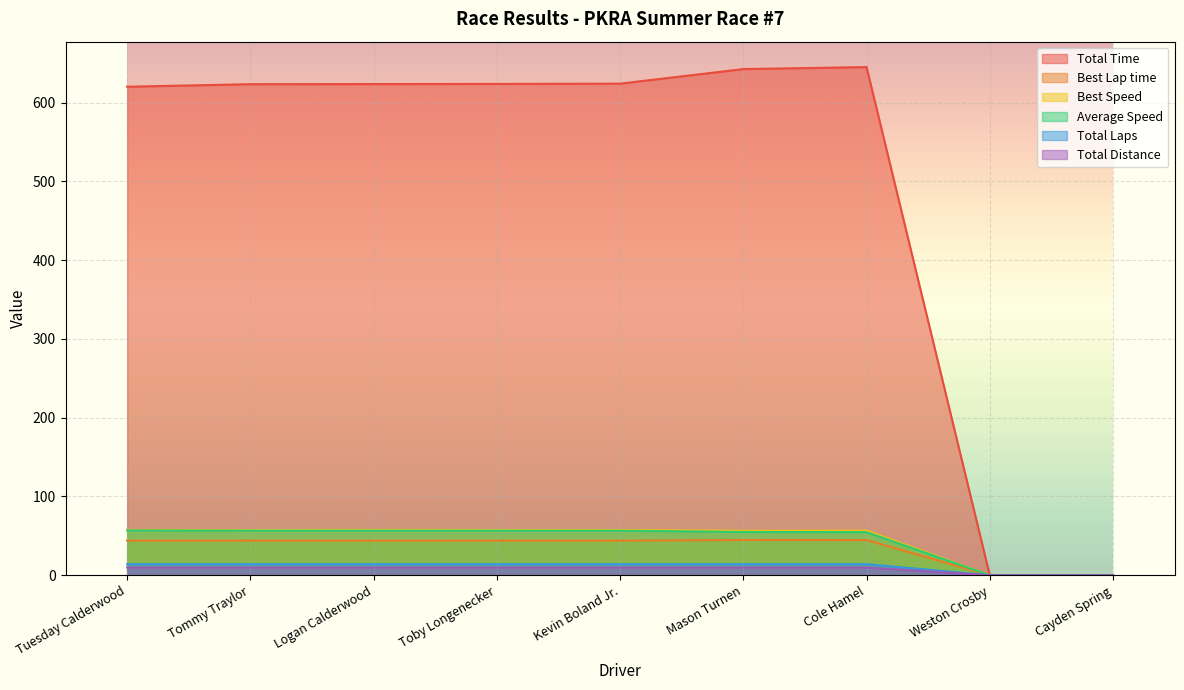

Reading right to left, what are all the values shown in this chart?

Total Time: 0.0	0.0	645.1	642.6	624.1	623.8	623.6	623.4	620.2
Best Lap time: 0.0	0.0	44.6	44.7	43.9	43.9	43.8	43.9	43.9
Best Speed: 0.0	0.0	56.5	56.4	57.4	57.4	57.5	57.4	57.5
Average Speed: 0.0	0.0	54.7	54.9	56.5	56.6	56.6	56.6	56.9
Total Laps: 0.0	0.0	14.0	14.0	14.0	14.0	14.0	14.0	14.0
Total Distance: 0.0	0.0	9.8	9.8	9.8	9.8	9.8	9.8	9.8